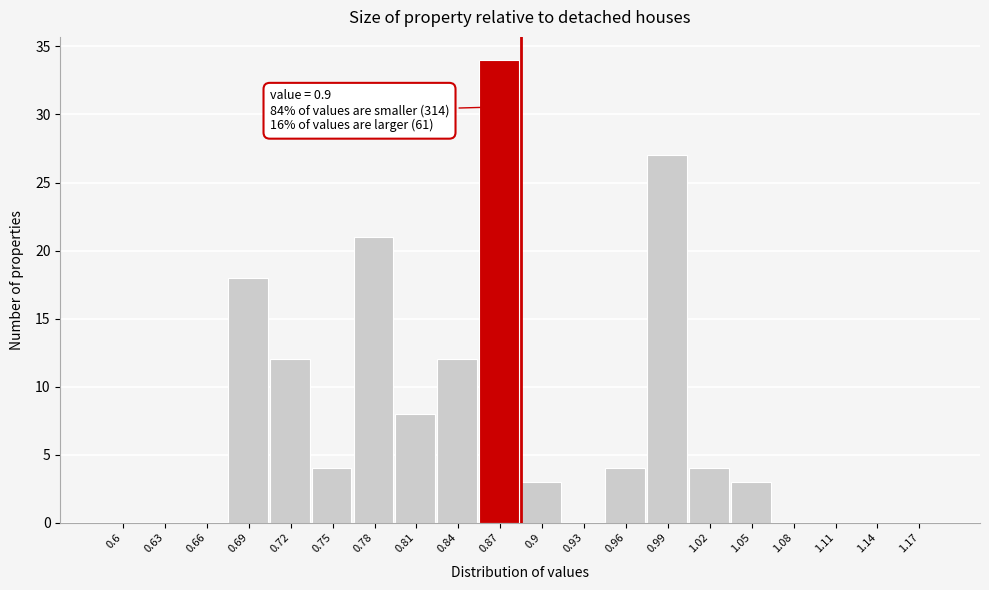

Reading left to right, transcribe all the data shown in this chart.

0.6=0	0.63=0	0.66=0	0.69=18	0.72=12	0.75=4	0.78=21	0.81=8	0.84=12	0.87=34	0.9=3	0.93=0	0.96=4	0.99=27	1.02=4	1.05=3	1.08=0	1.11=0	1.14=0	1.17=0